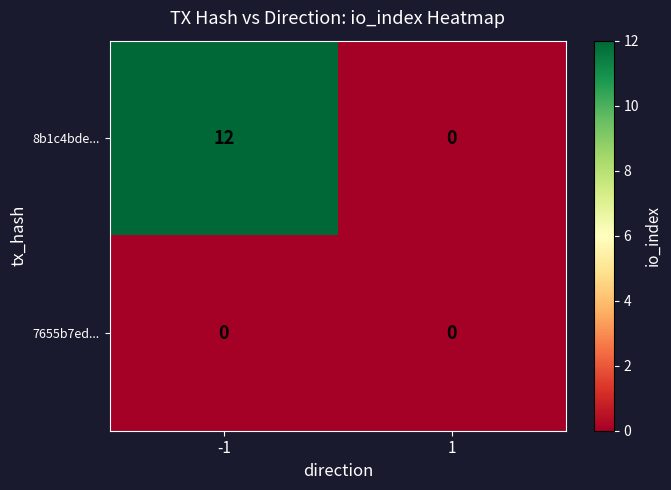

At which category is the sum across all series the highest?

-1